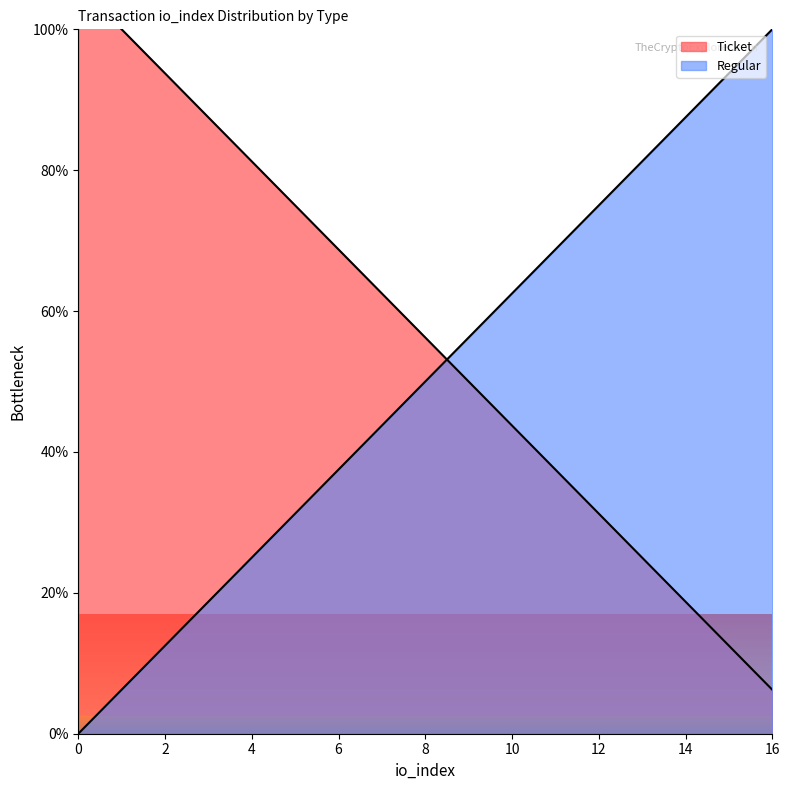

True or false: Regular has a value of 6.2 at 1.

True